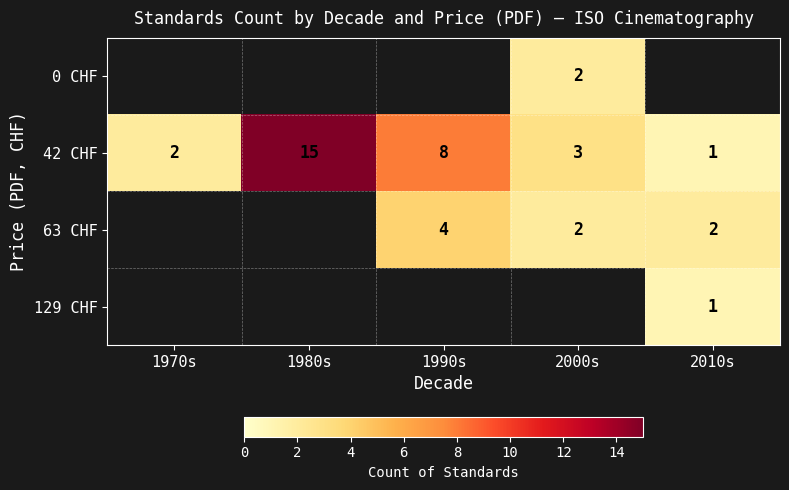

True or false: 42 CHF has a value of 2 at 1970s.

True